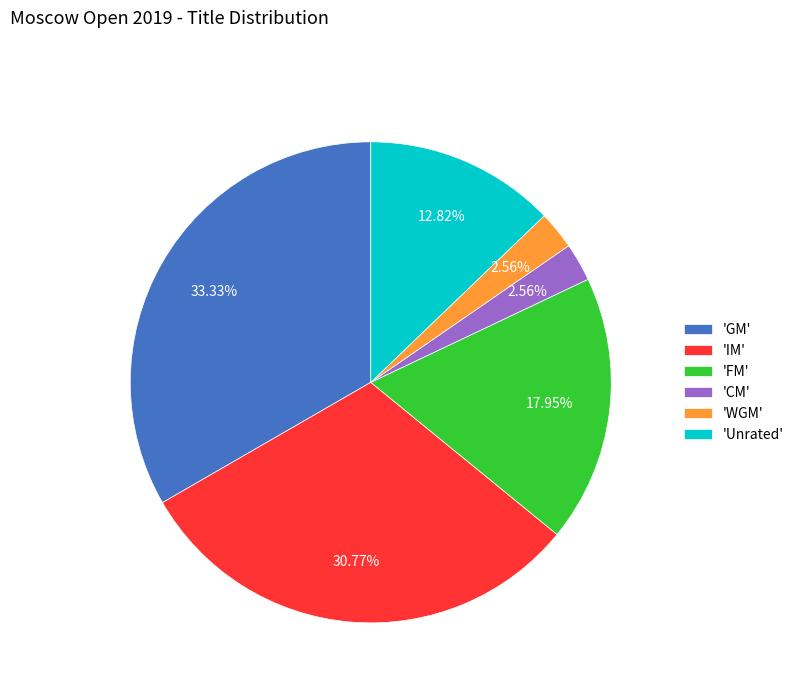

Which slice is the largest?

'GM'